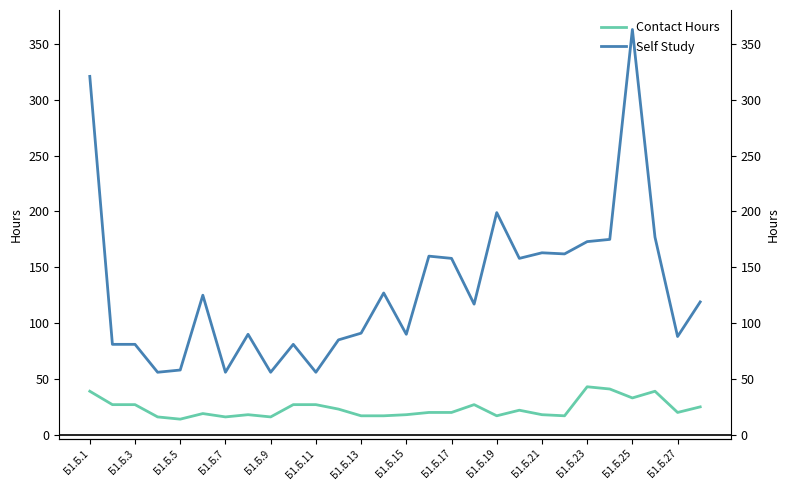

The Self Study series shows 128 at Б1.Б.19. True or false?

False